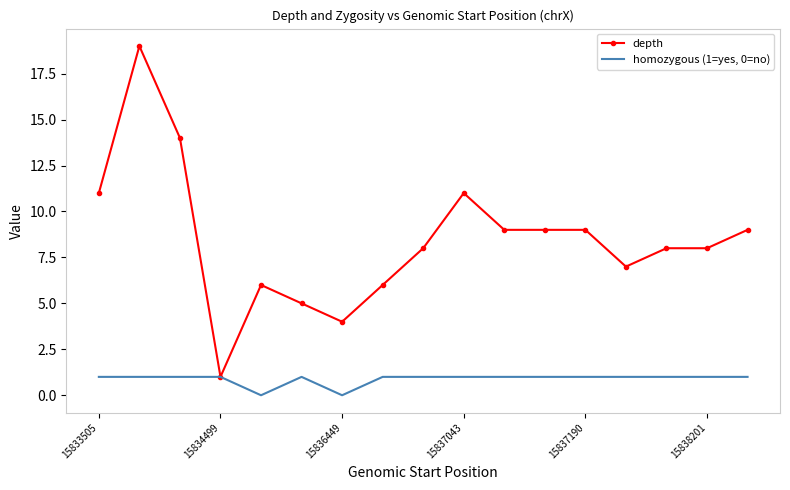

Which series has the widest spread of values?

depth